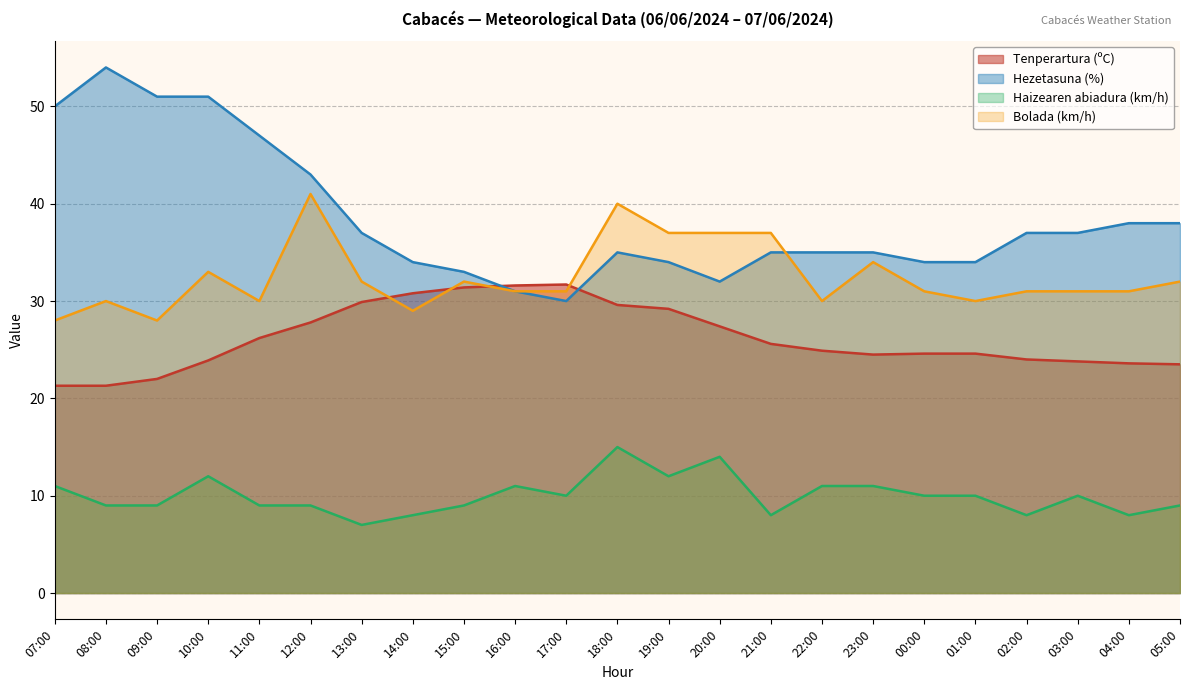

At which category does the chart reach its peak across all series?

08:00